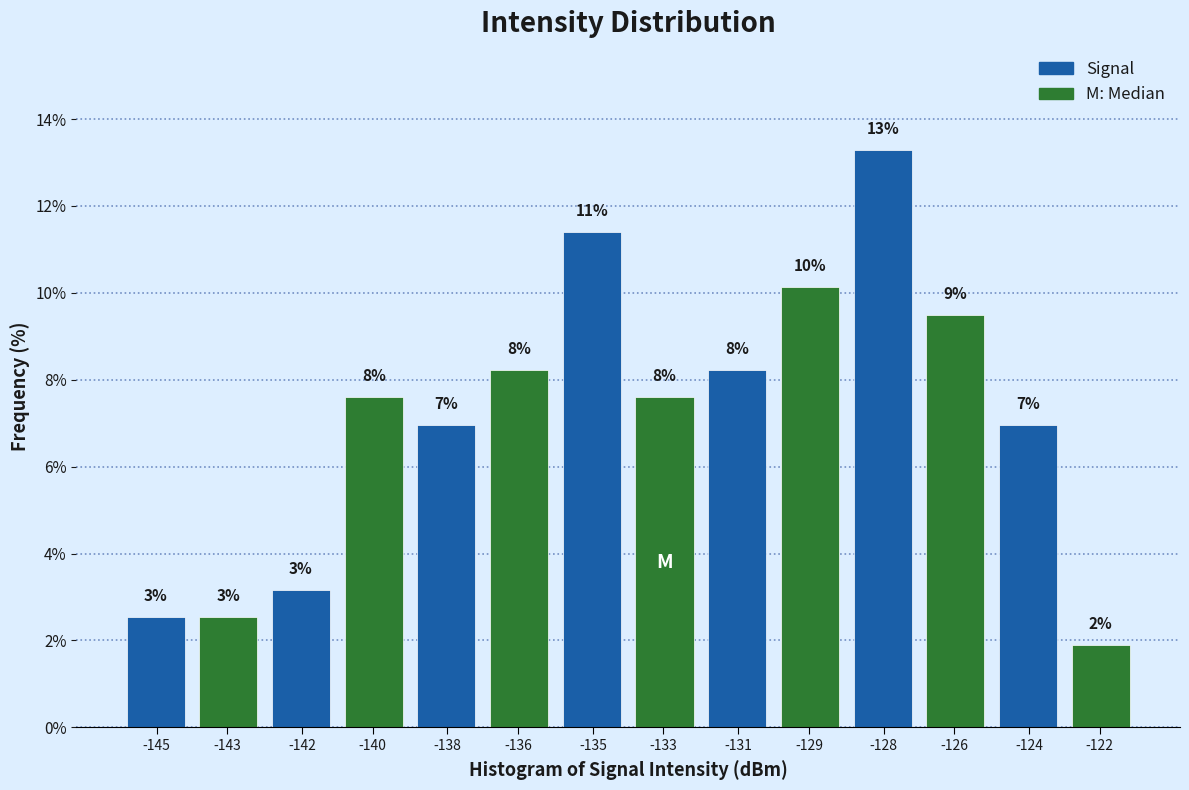

How many bars are there in total?

14